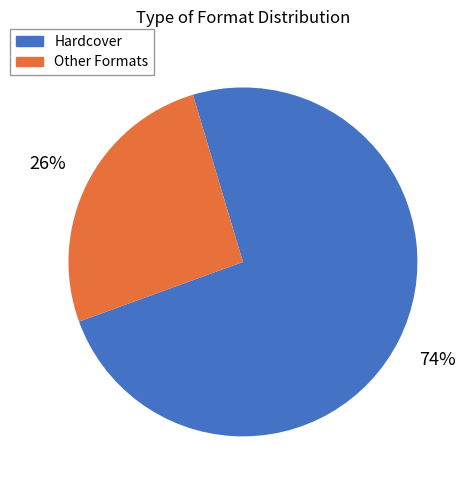

Does any single category account for the majority?

Yes